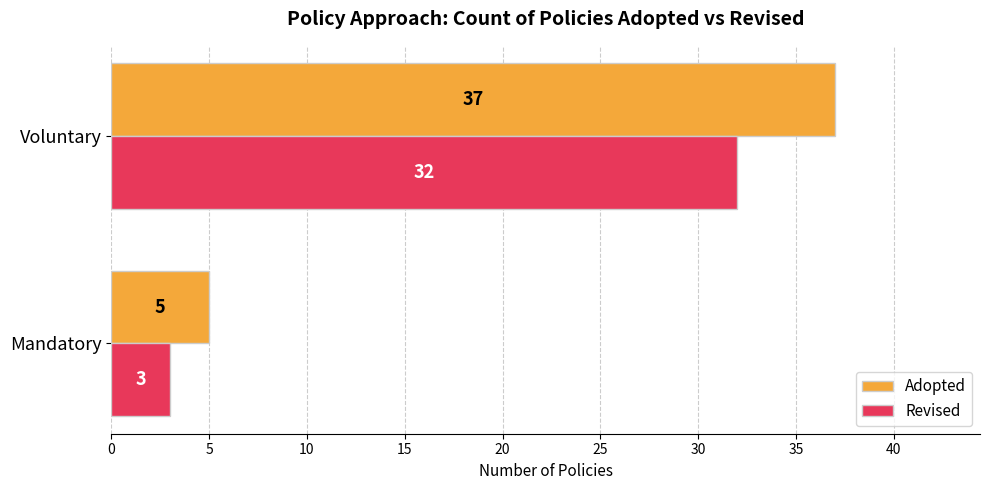

What is the average value of the Adopted series?

21